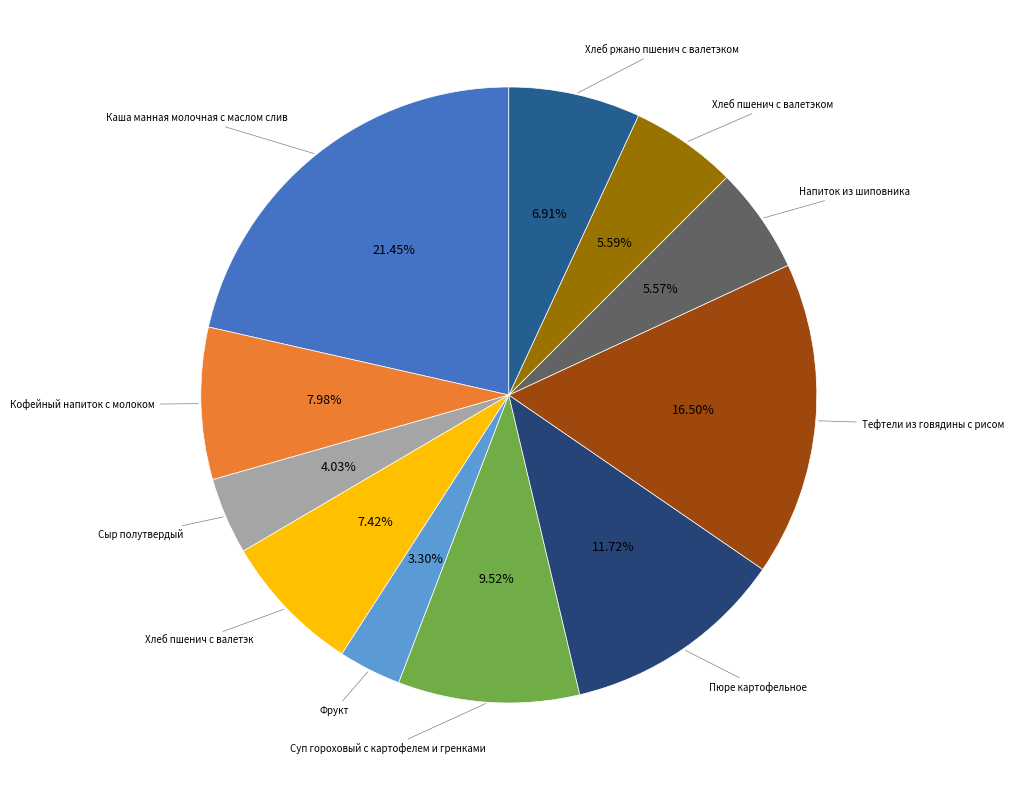

Count the number of slices in the pie.

11